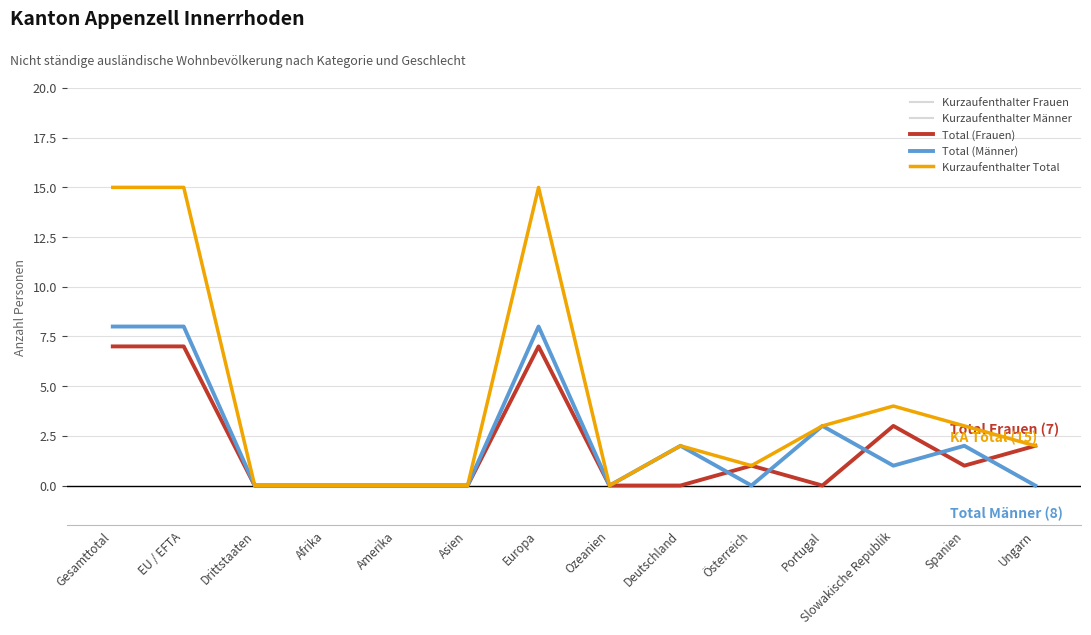

How many lines are shown in the chart?

5